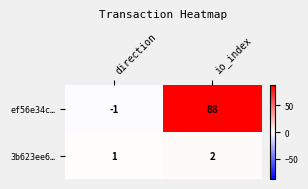

Rank the series by their average value, from highest to lowest.

ef56e34c…, 3b623ee6…